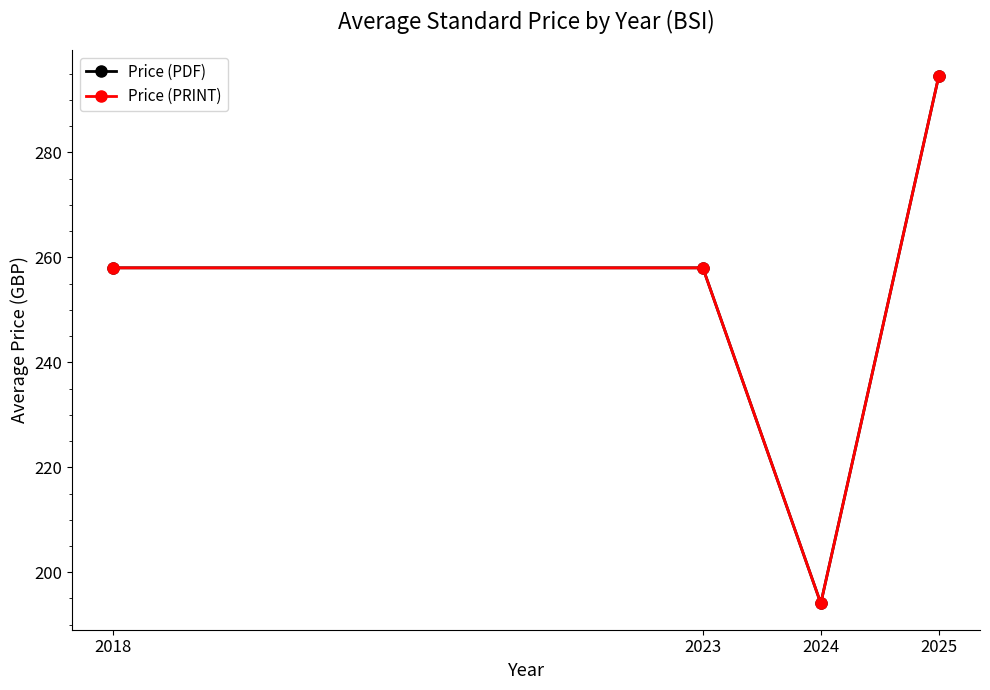

What is the value of the Price (PDF) point at the 1st from the left?

258.0